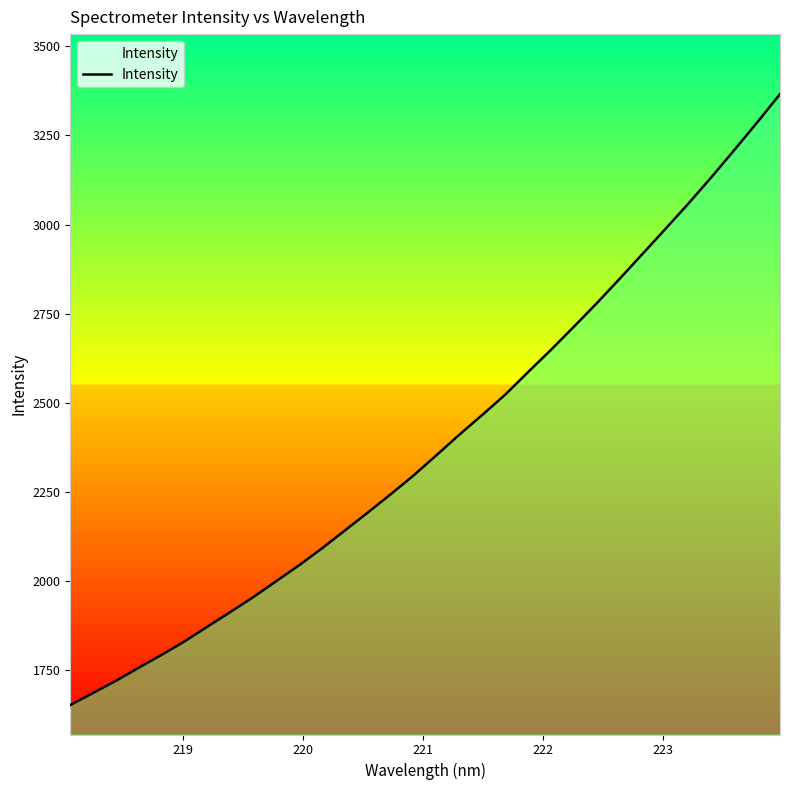

What is the difference between the maximum and minimum values?

1713.8